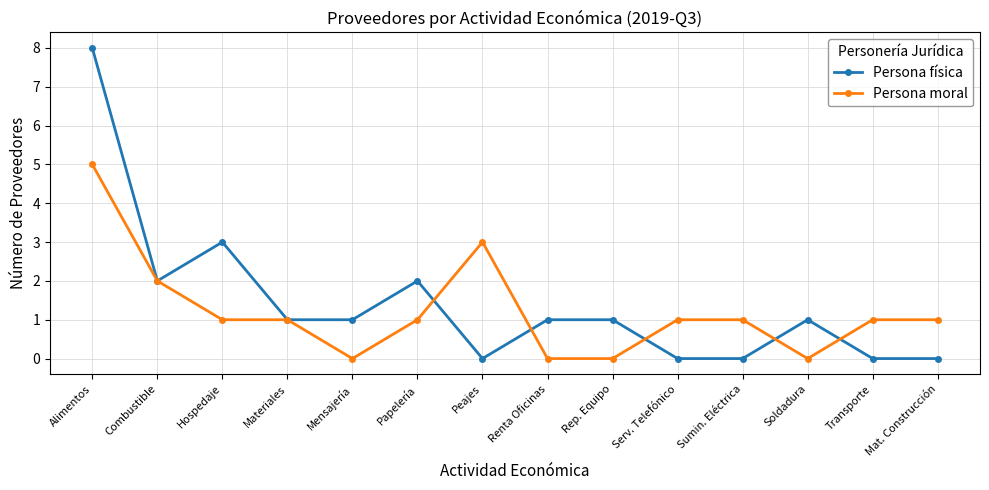

Reading right to left, transcribe all the data shown in this chart.

Persona física: Mat. Construcción=0	Transporte=0	Soldadura=1	Sumin. Eléctrica=0	Serv. Telefónico=0	Rep. Equipo=1	Renta Oficinas=1	Peajes=0	Papelería=2	Mensajería=1	Materiales=1	Hospedaje=3	Combustible=2	Alimentos=8
Persona moral: Mat. Construcción=1	Transporte=1	Soldadura=0	Sumin. Eléctrica=1	Serv. Telefónico=1	Rep. Equipo=0	Renta Oficinas=0	Peajes=3	Papelería=1	Mensajería=0	Materiales=1	Hospedaje=1	Combustible=2	Alimentos=5